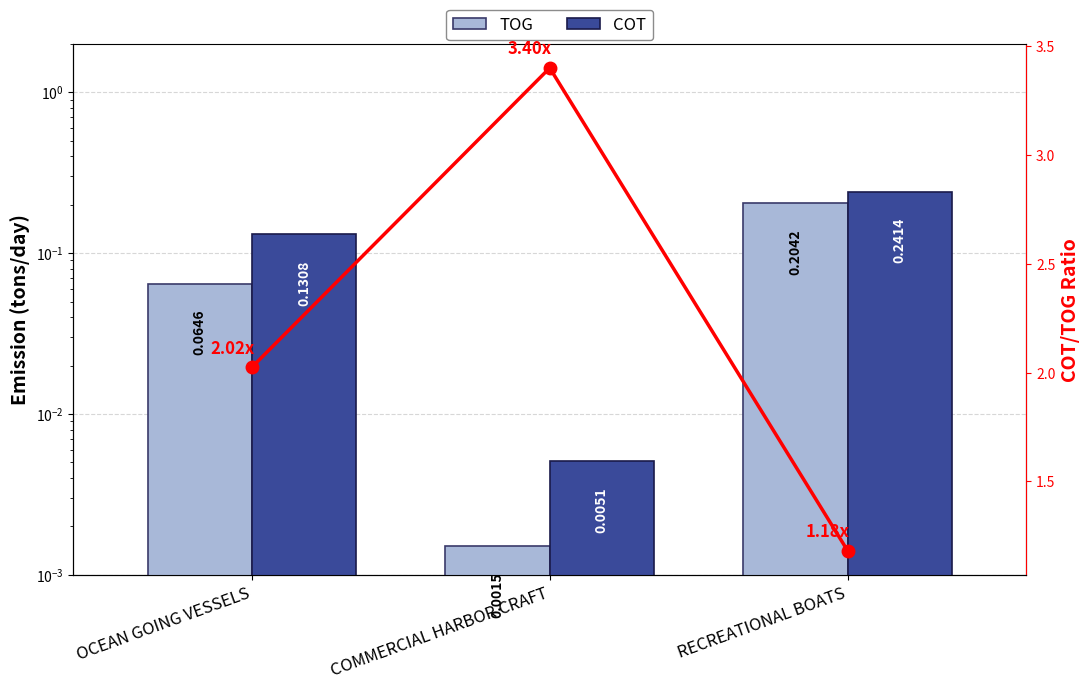

The COT series shows 0.2 at OCEAN GOING VESSELS. True or false?

False